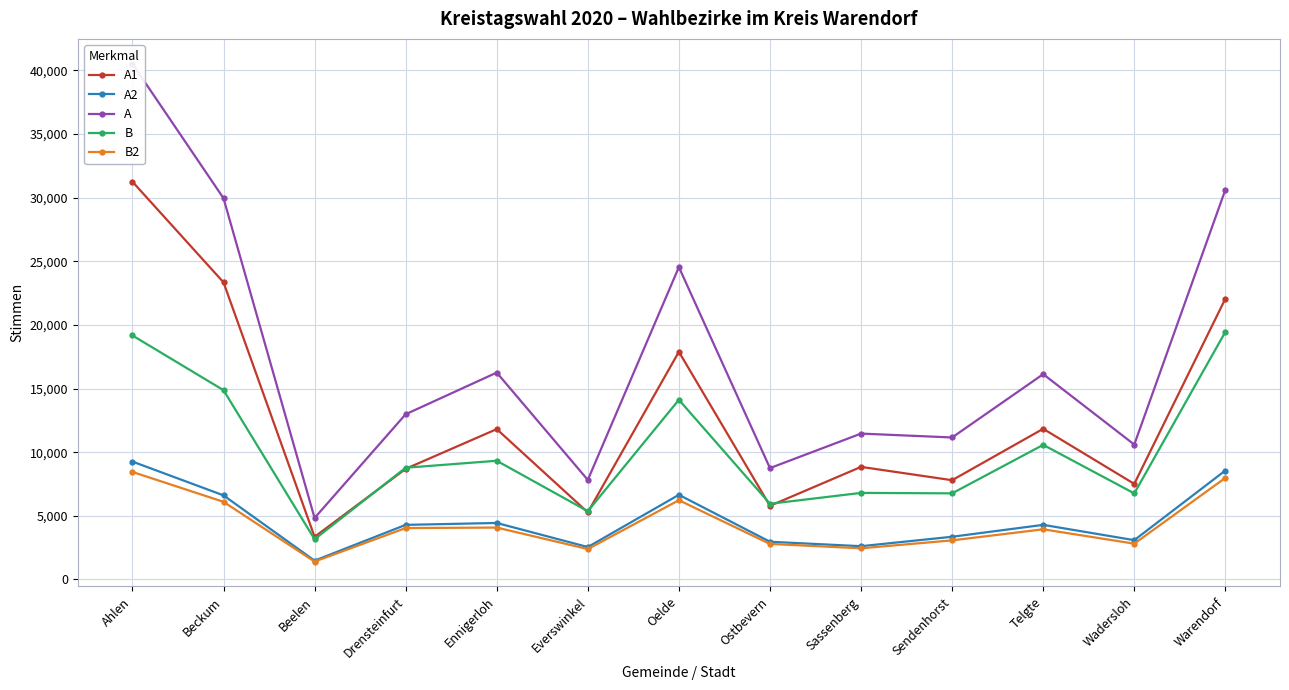

Rank the categories by A value from lowest to highest.

Beelen, Everswinkel, Ostbevern, Wadersloh, Sendenhorst, Sassenberg, Drensteinfurt, Telgte, Ennigerloh, Oelde, Beckum, Warendorf, Ahlen